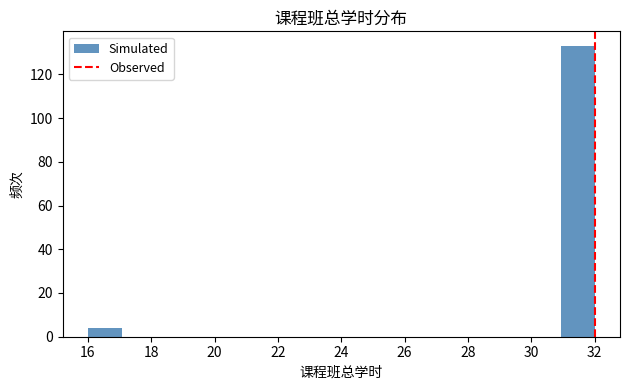

Reading left to right, list every bar in this chart as the range it spans on the x-axis followed by its height. Neither the bar edges nor the heights are printed on the chart, so give them approximately, as read against the axes.

16.0 to 17.0: 4
17.0 to 18.2: 0
18.2 to 19.2: 0
19.2 to 20.2: 0
20.2 to 21.4: 0
21.4 to 22.4: 0
22.4 to 23.4: 0
23.4 to 24.6: 0
24.6 to 25.6: 0
25.6 to 26.6: 0
26.6 to 27.8: 0
27.8 to 28.8: 0
28.8 to 29.8: 0
29.8 to 31.0: 0
31.0 to 32.0: 134